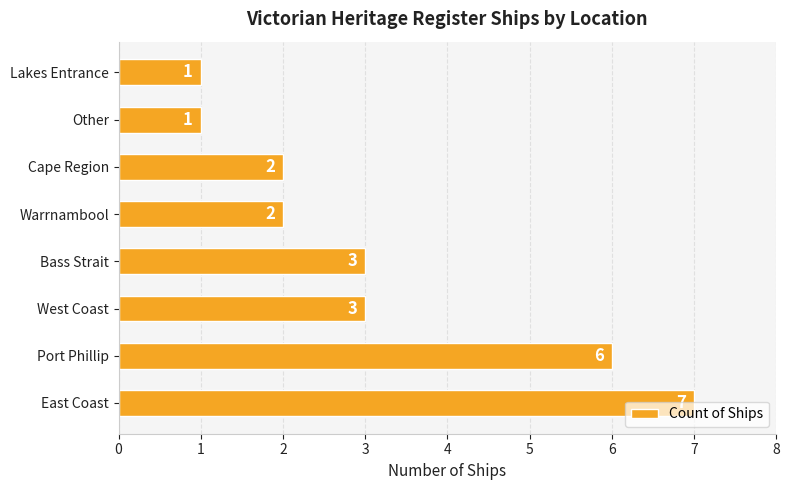

What is the ratio of the value at Bass Strait to the value at Port Phillip?

0.5